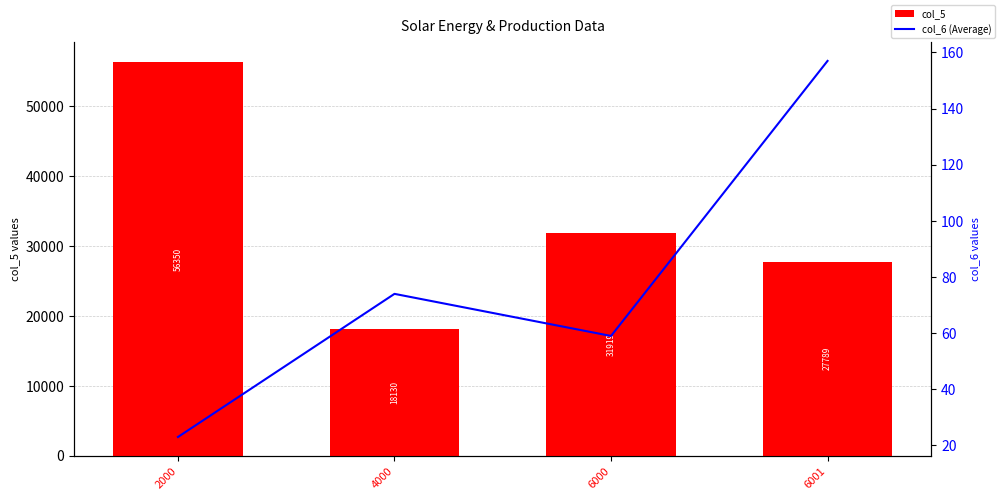

How many values in the col_6 (Average) series are below 74?

2